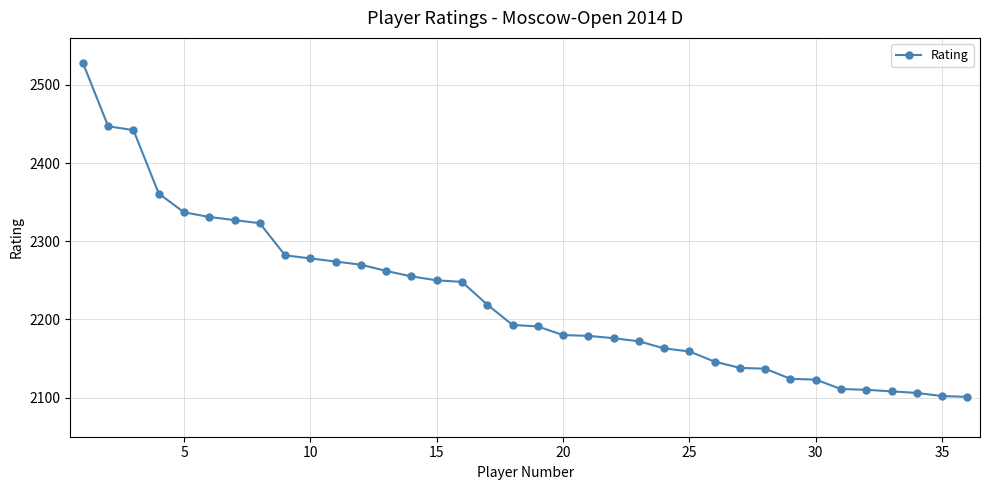

What is the value of the 28th point from the left?

2137